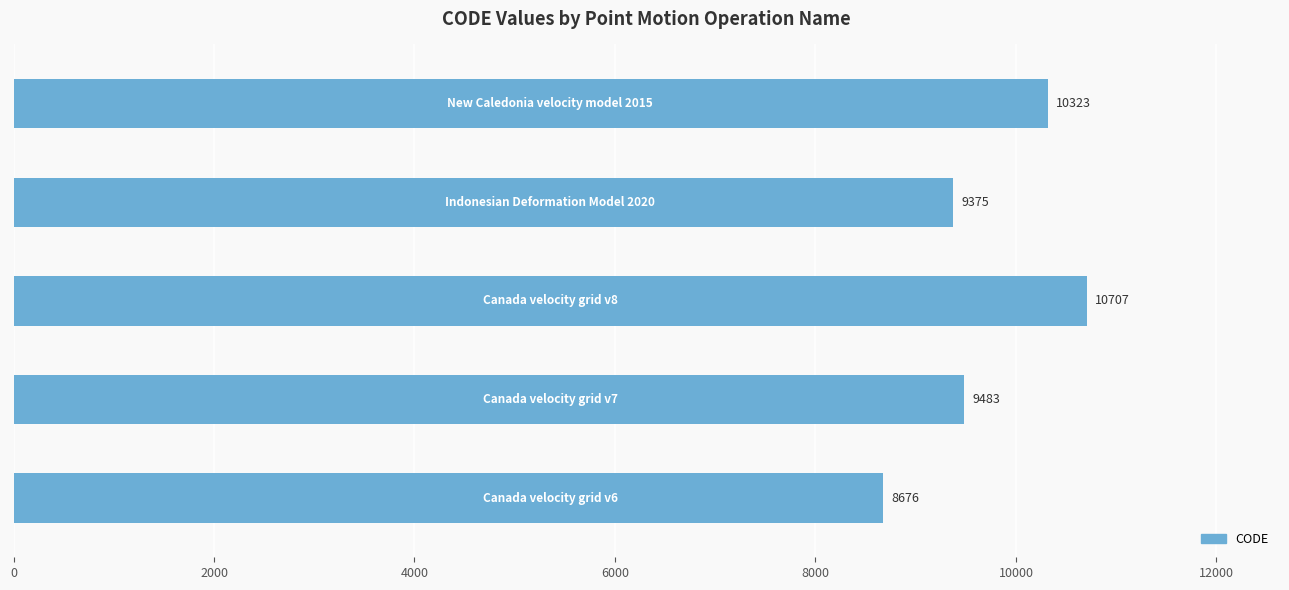

What is the difference between the second highest and minimum values?

1647